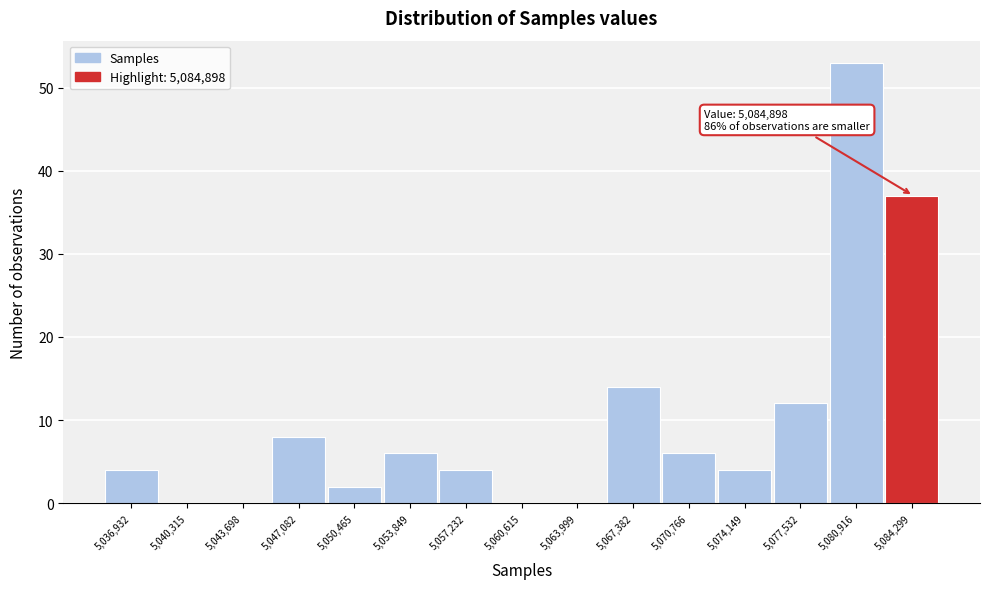

Reading left to right, list all the values displayed in this chart.

5,036,932=4	5,040,315=0	5,043,698=0	5,047,082=8	5,050,465=2	5,053,849=6	5,057,232=4	5,060,615=0	5,063,999=0	5,067,382=14	5,070,766=6	5,074,149=4	5,077,532=12	5,080,916=53	5,084,299=37